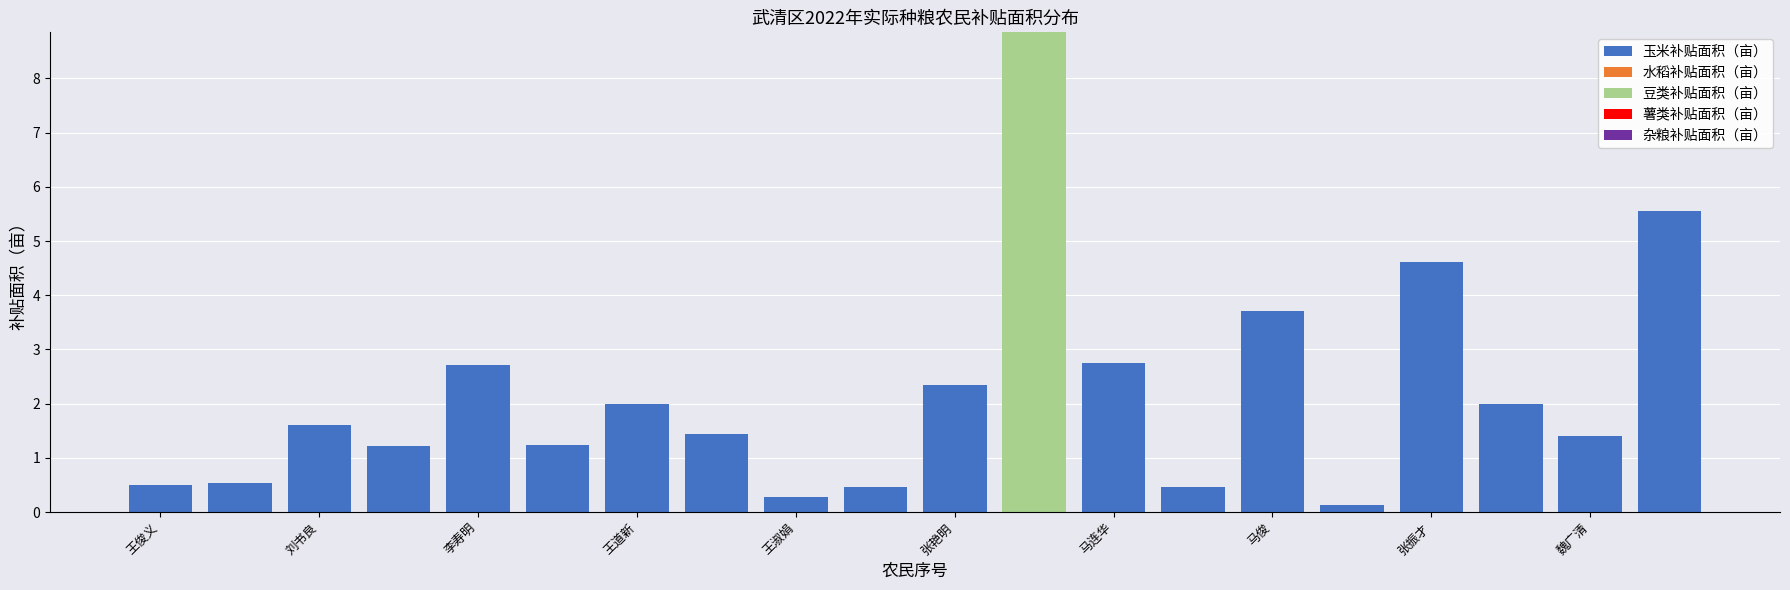

What is the highest value of the 玉米补贴面积（亩） series?

5.6